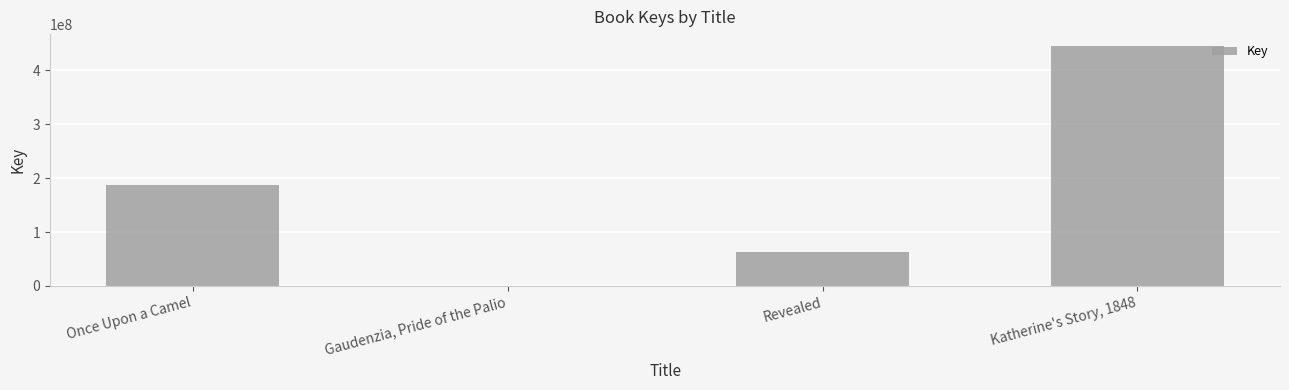

How many values are between 63046378 and 445291571?

3